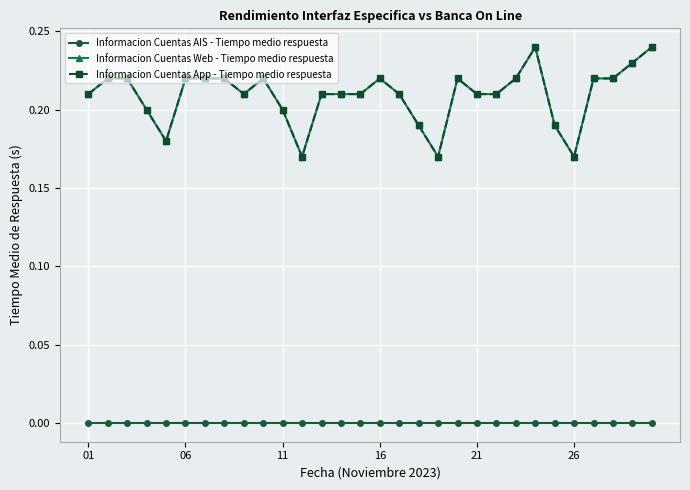

Which series has the largest total across all categories?

Informacion Cuentas Web - Tiempo medio respuesta